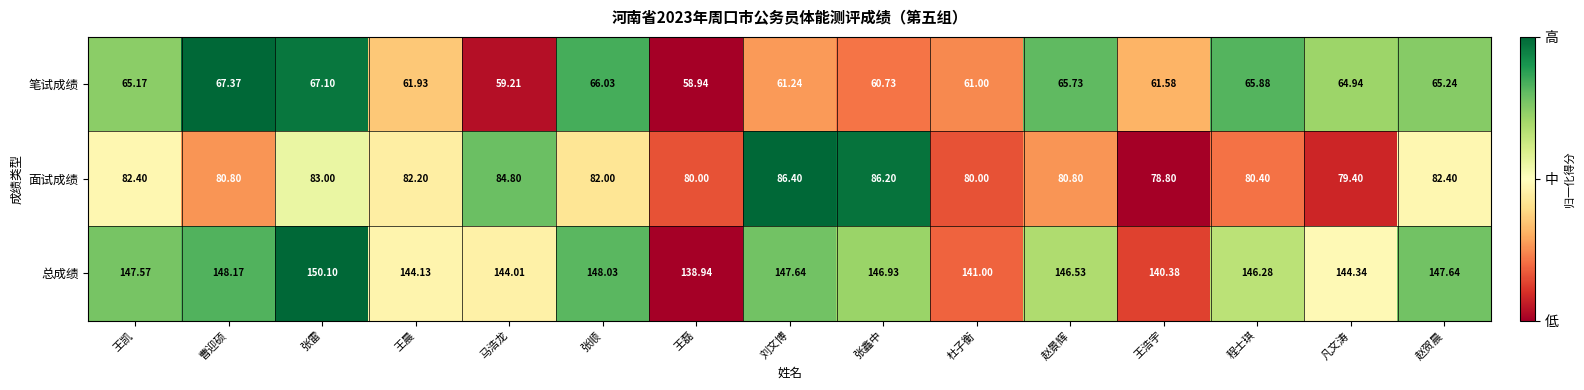

Which series changed the most between 曹迎硕 and 张顺?

笔试成绩